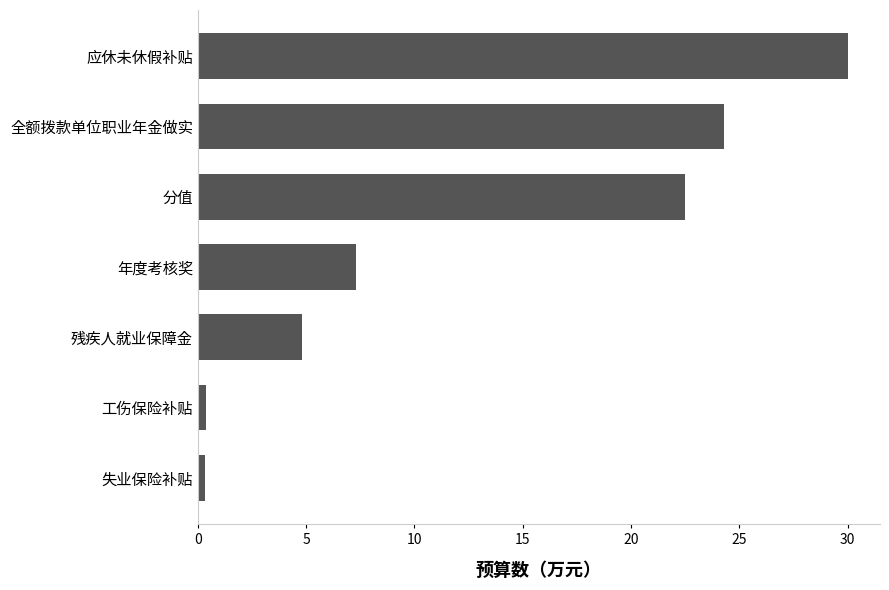

Which has a higher value, 应休未休假补贴 or 工伤保险补贴?

应休未休假补贴